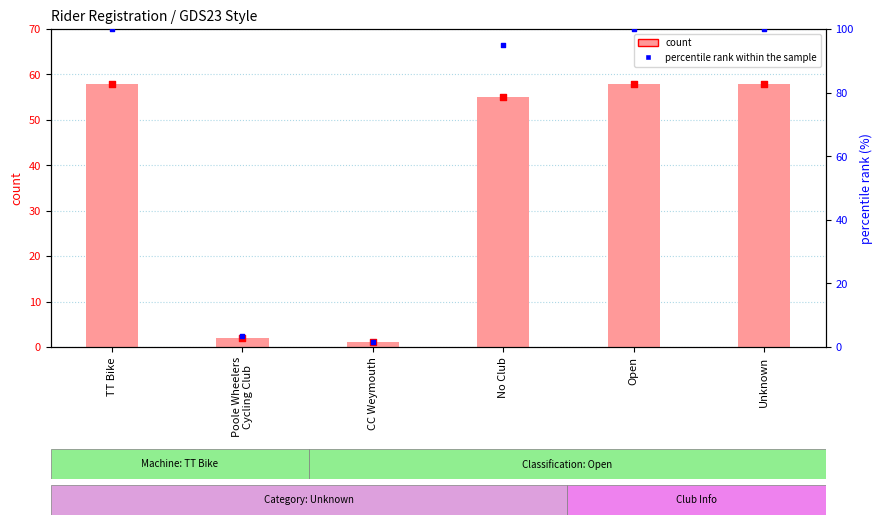

What are all the series names shown in the legend?

count, percentile rank within the sample